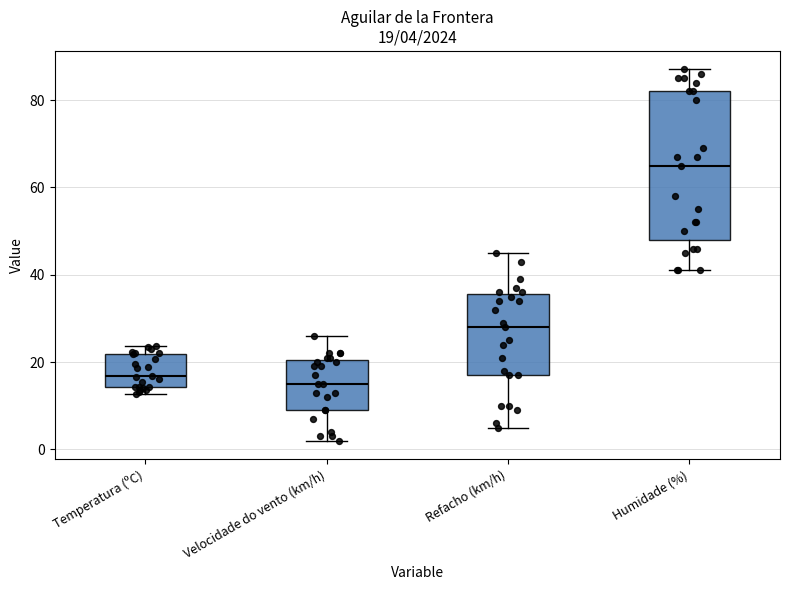

Which box is the tallest, from its lower edge to its upper edge?

Humidade (%)